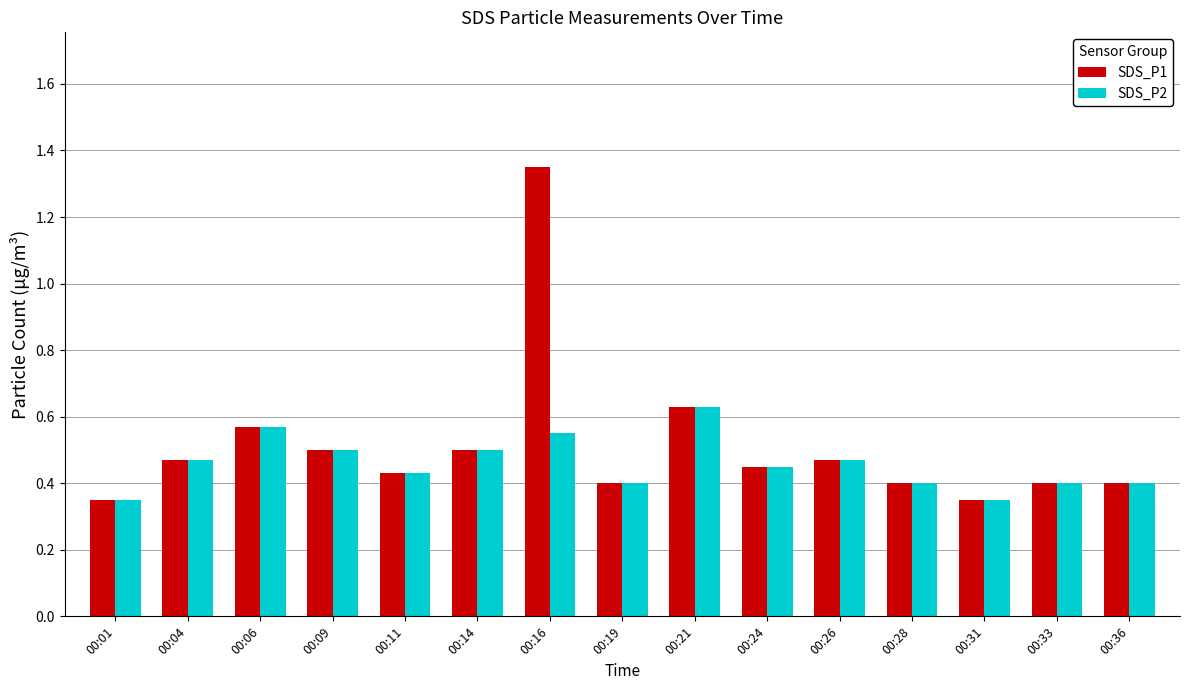

Rank the series by their maximum value, from highest to lowest.

SDS_P1, SDS_P2